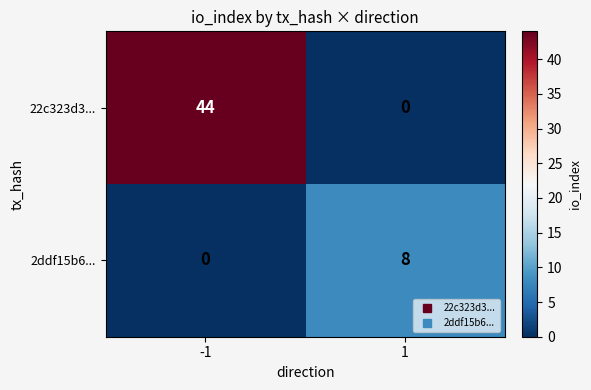

What is the difference between the highest and lowest values at 1?

8